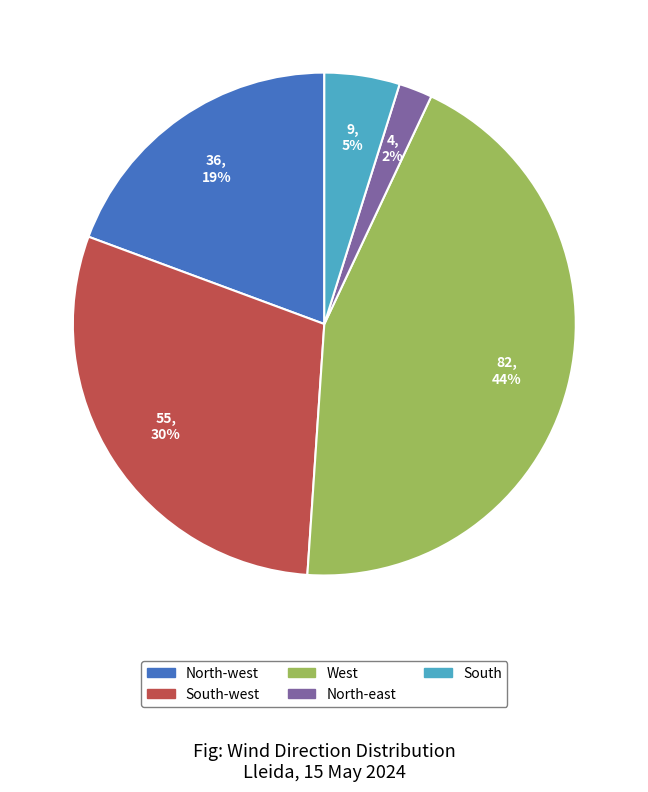

Is there any slice that represents more than half of the pie?

No